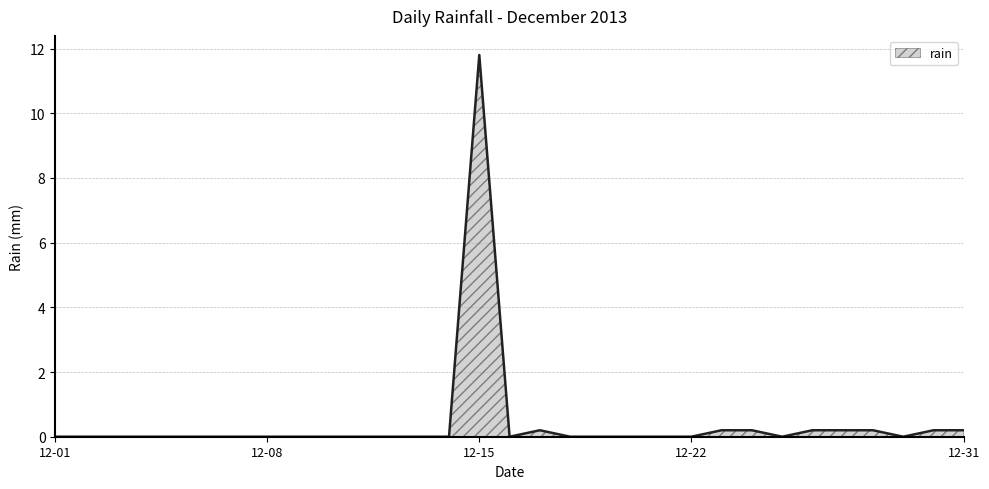

What is the difference between the maximum and minimum values?

11.8